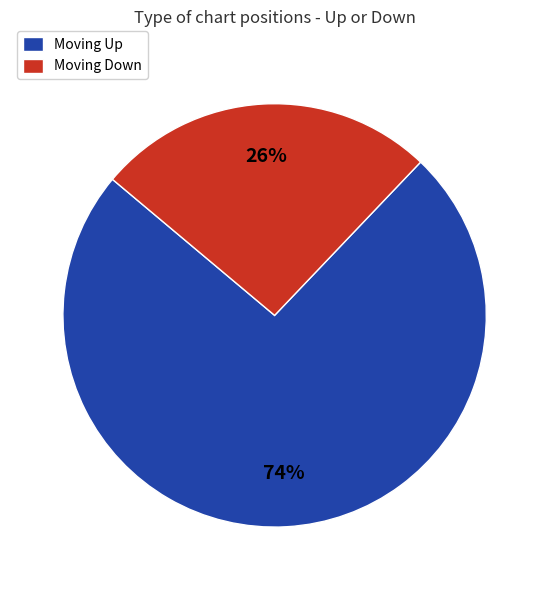

To the nearest percent, what is the difference between the largest and smallest slice percentages?

48%